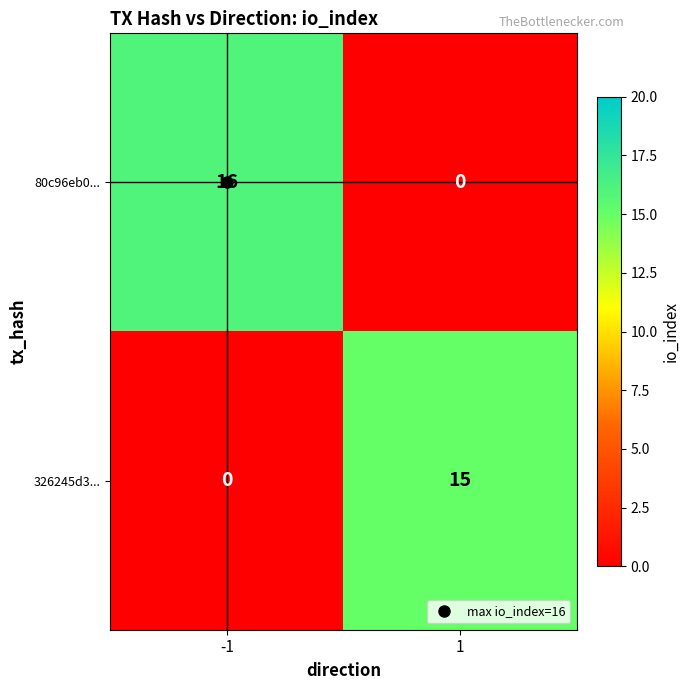

At how many categories does at least one series exceed 11?

2